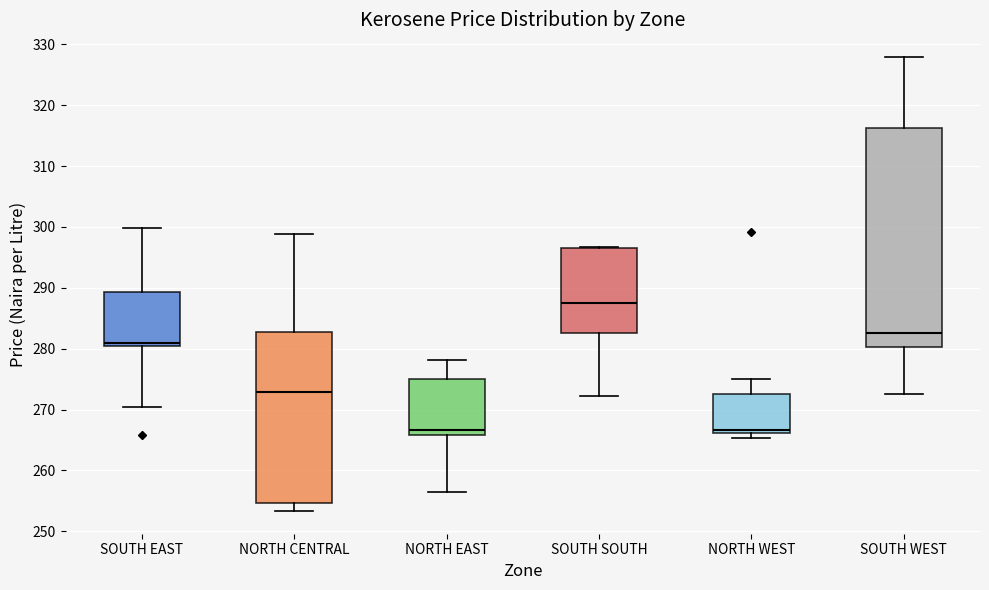

Which box is the tallest, from its lower edge to its upper edge?

SOUTH WEST